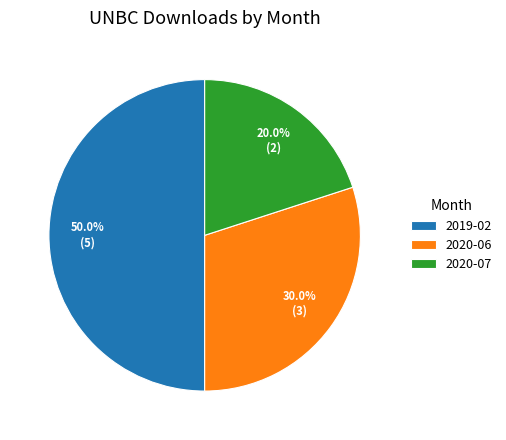

What is the ratio of the value at 2019-02 to the value at 2020-07?

2.5